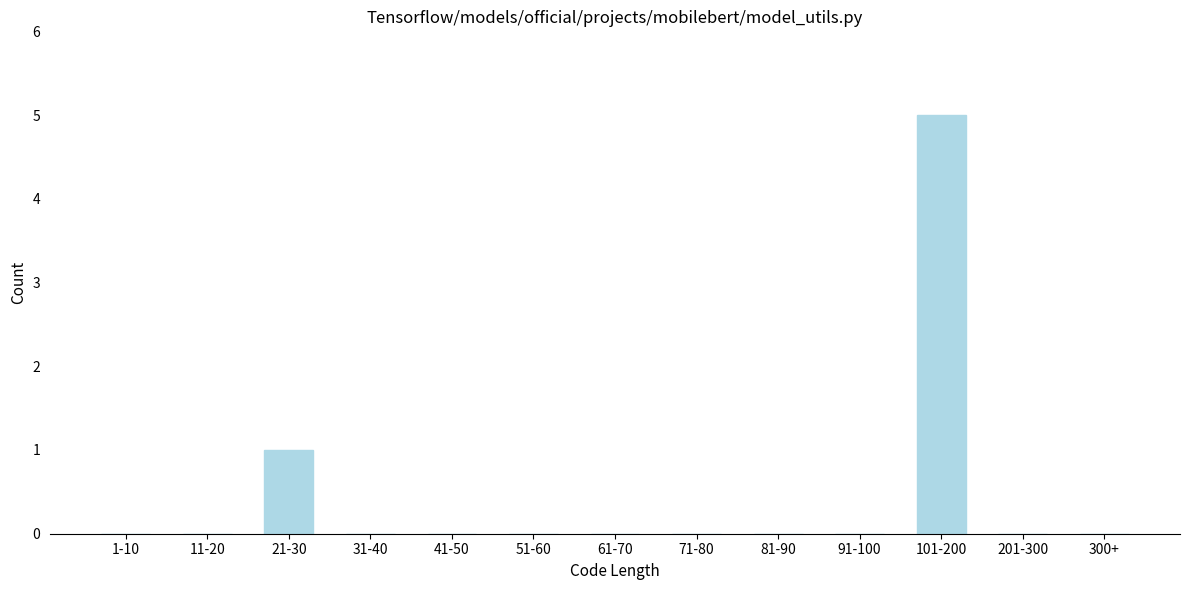

Reading left to right, transcribe all the data shown in this chart.

1-10=0	11-20=0	21-30=1	31-40=0	41-50=0	51-60=0	61-70=0	71-80=0	81-90=0	91-100=0	101-200=5	201-300=0	300+=0